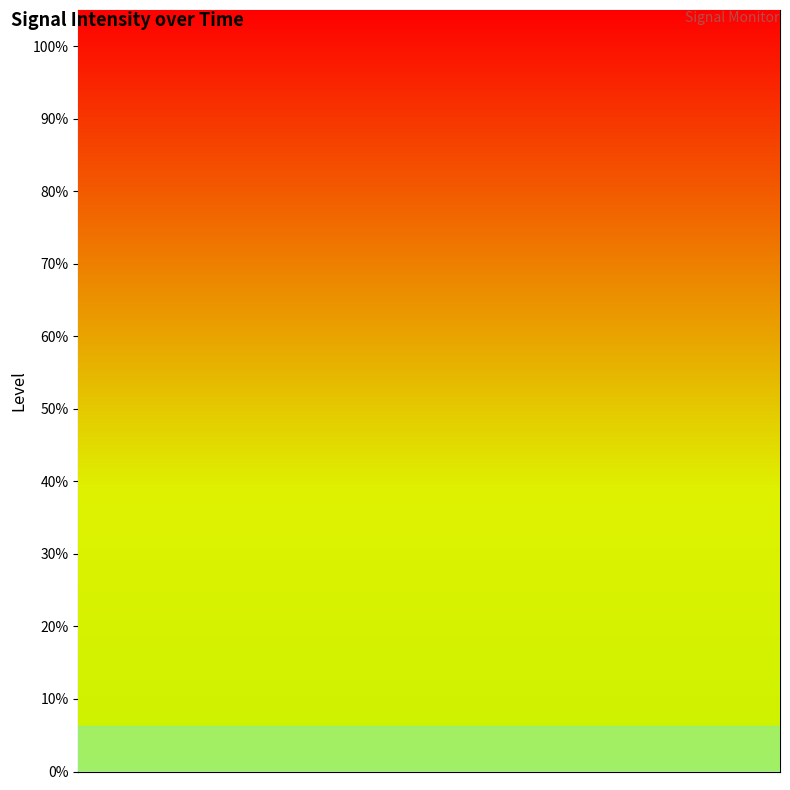

What is the greatest value displayed?

75.3